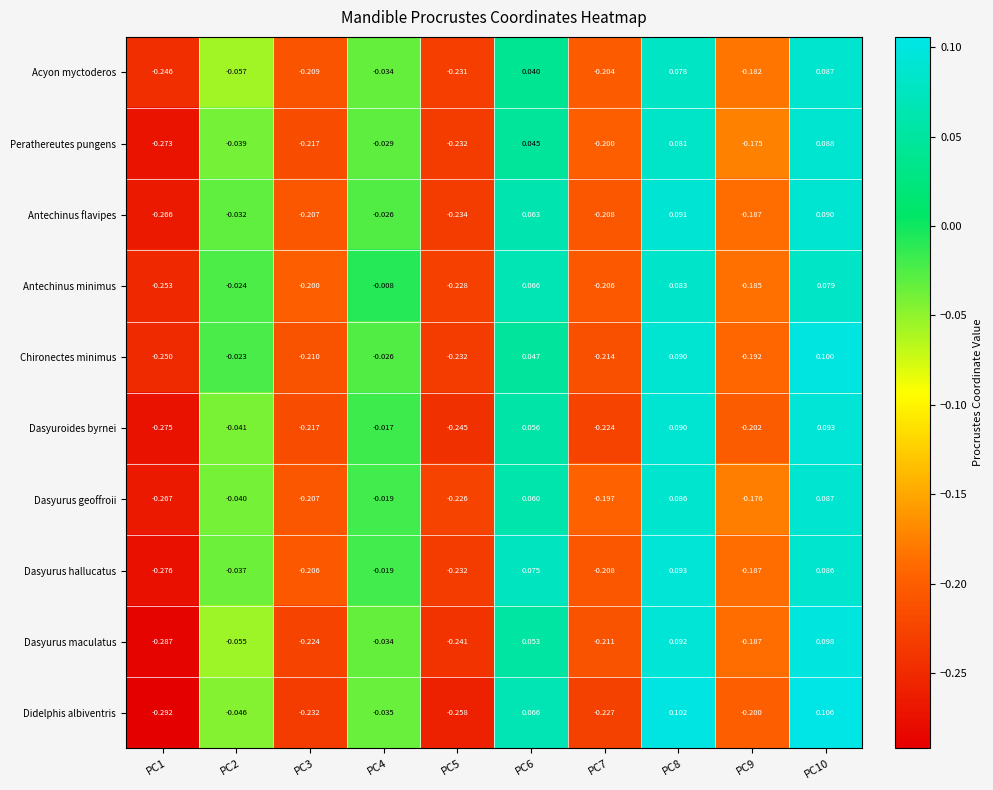

Which series has the widest spread of values?

Didelphis albiventris